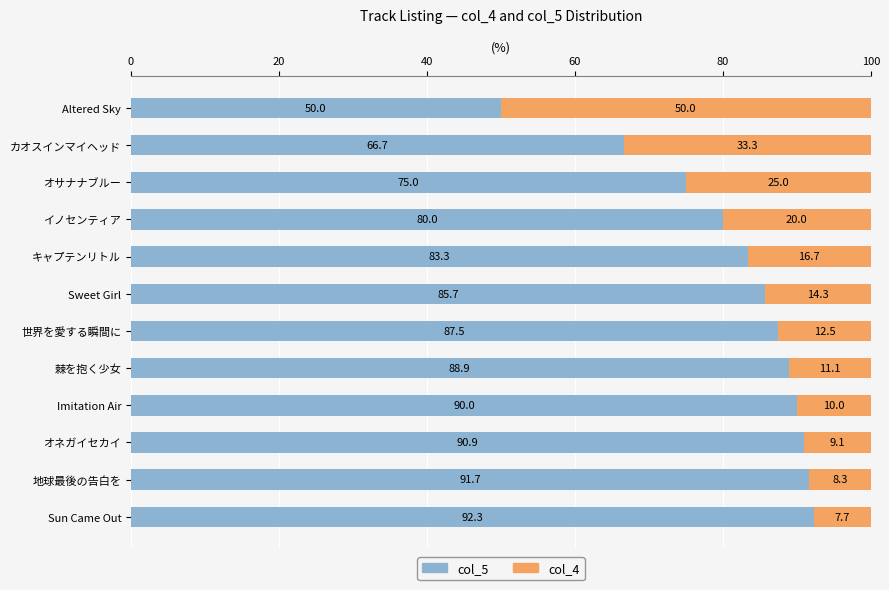

What is the sum of the col_5 values at Sun Came Out and Altered Sky?

142.3